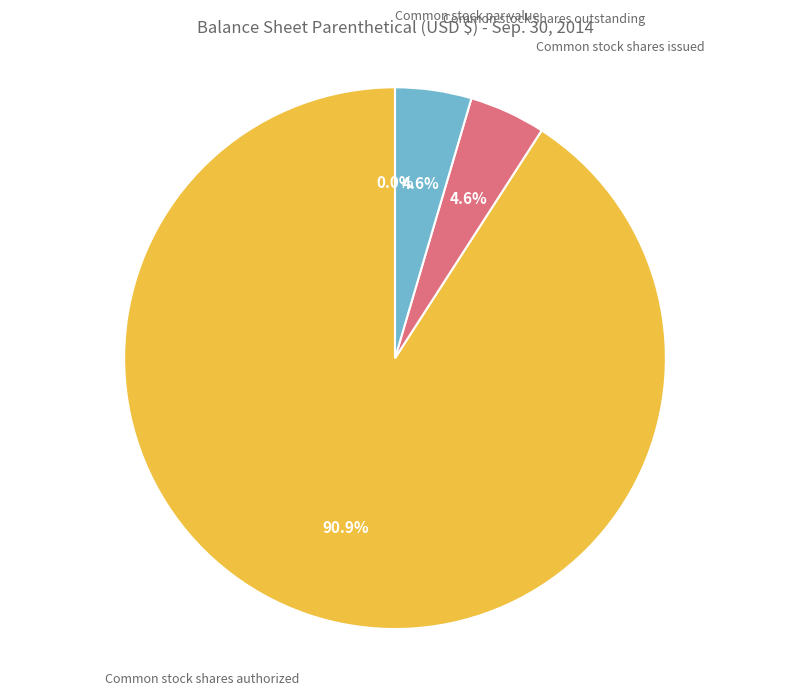

Which has a higher value, Common stock par value or Common stock shares authorized?

Common stock shares authorized